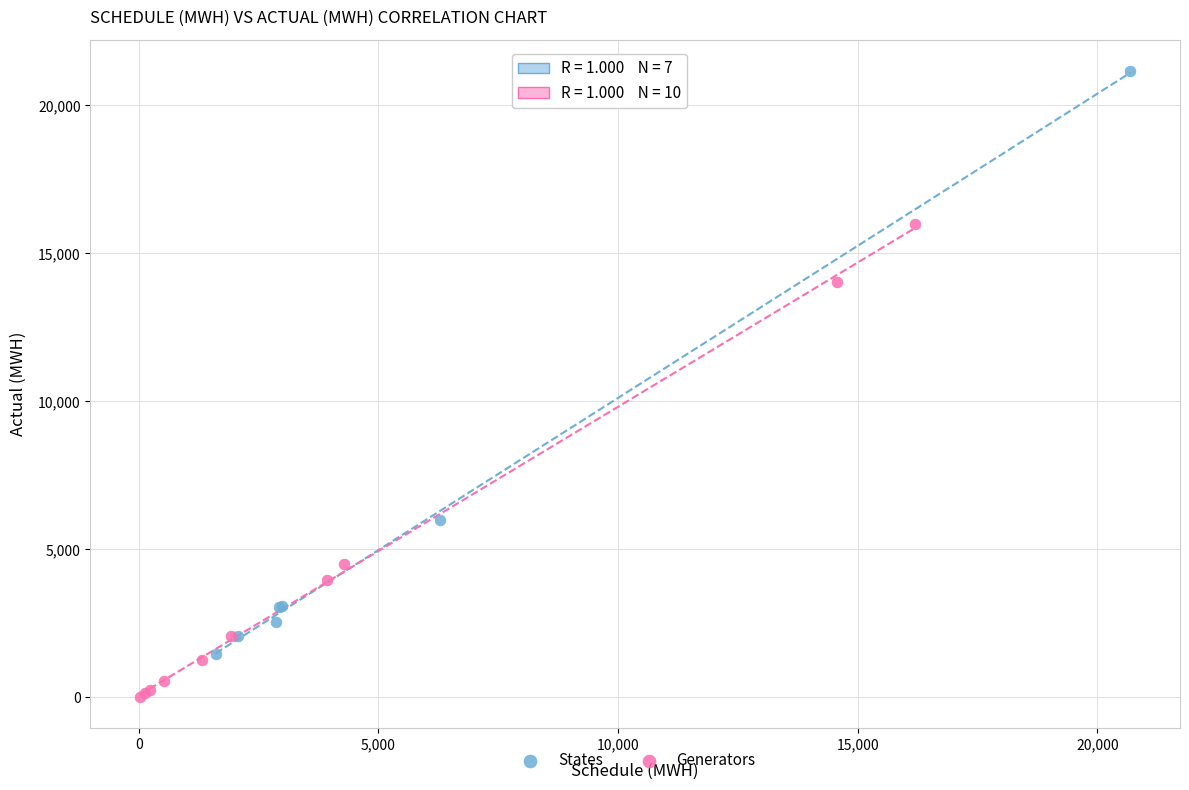

Which series has the largest Y range (max minus min)?

States